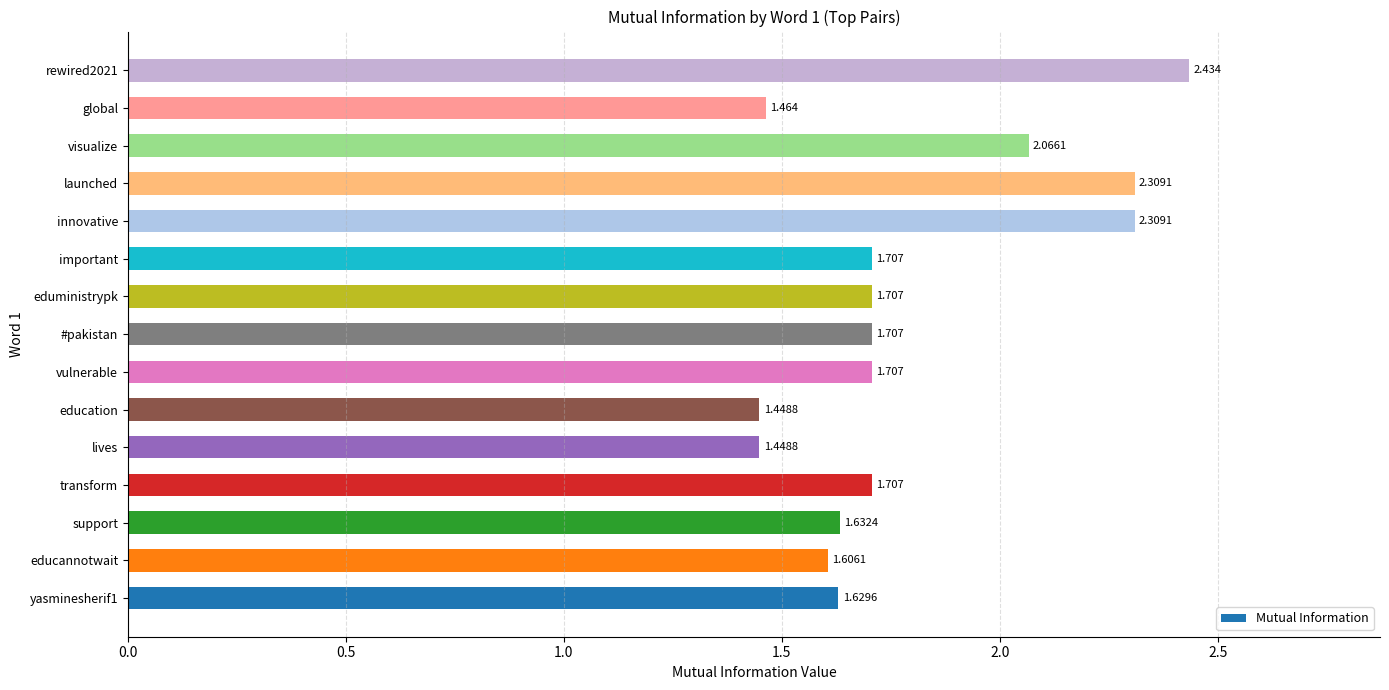

Which label corresponds to the largest value in the chart?

rewired2021